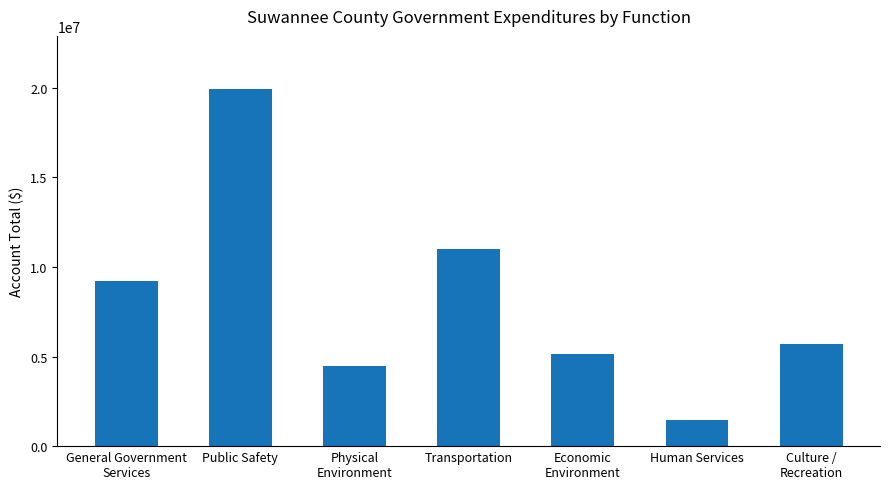

At which category does the chart reach its peak across all series?

Public Safety